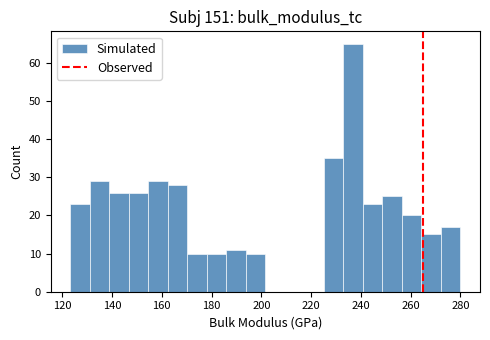

Read against the x-axis, roughly where is the centre of the tallest bar?

236